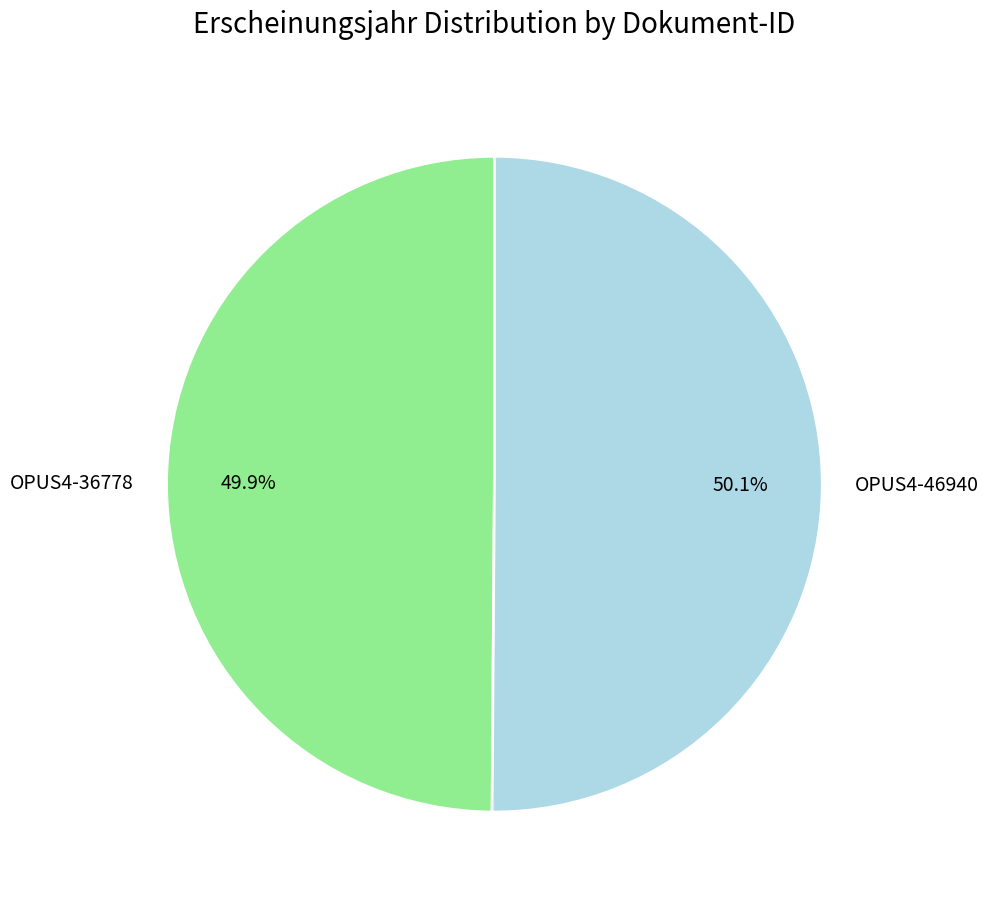

Does any single category account for the majority?

Yes